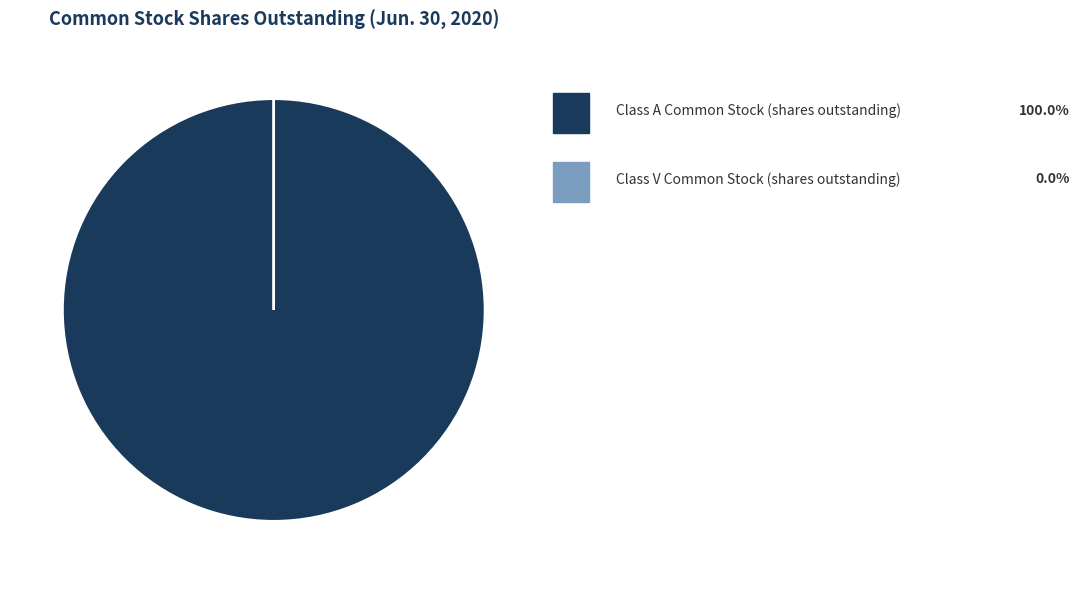

Is there a majority slice in this chart?

Yes